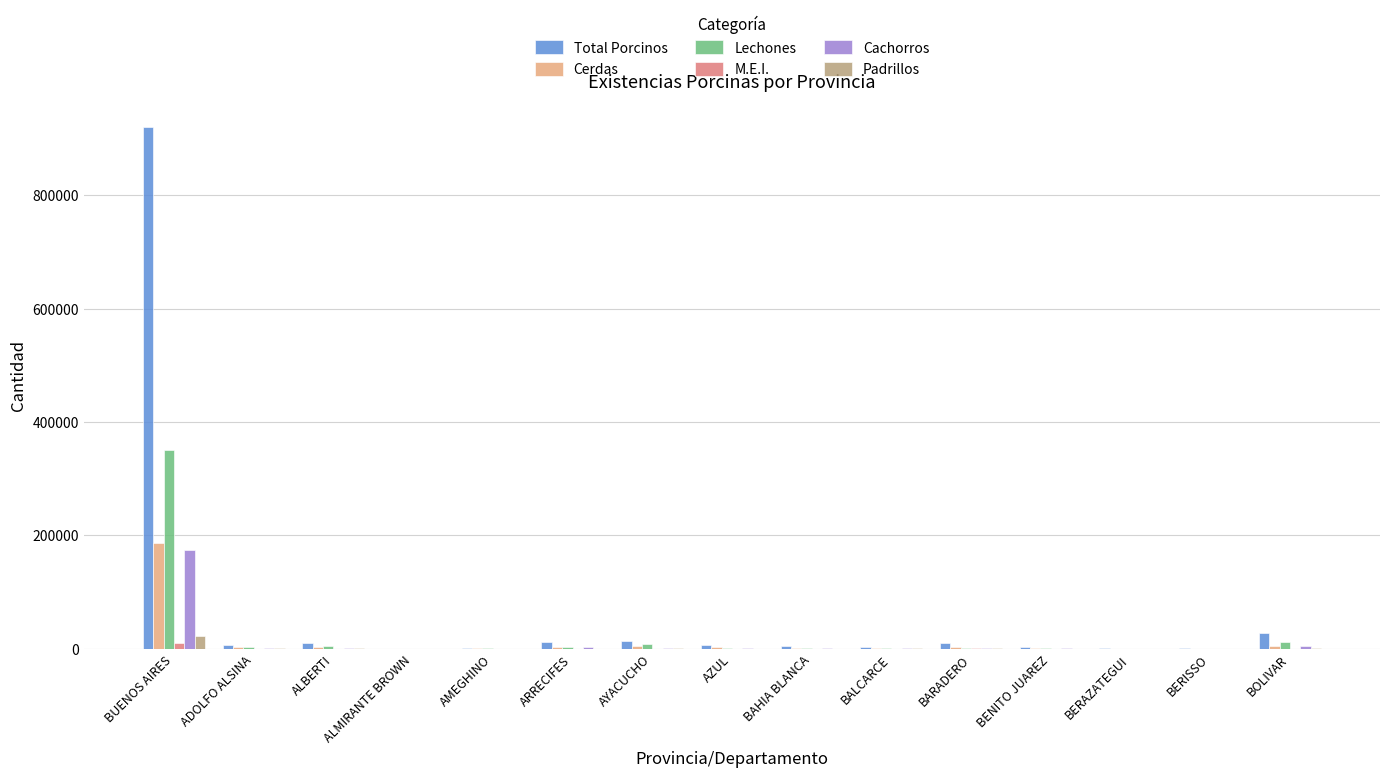

What is the sum of all Padrillos values?

25491